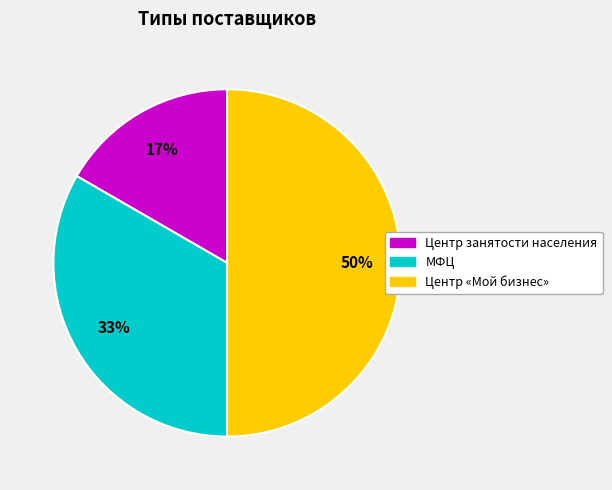

Which slice is the largest?

Центр «Мой бизнес»